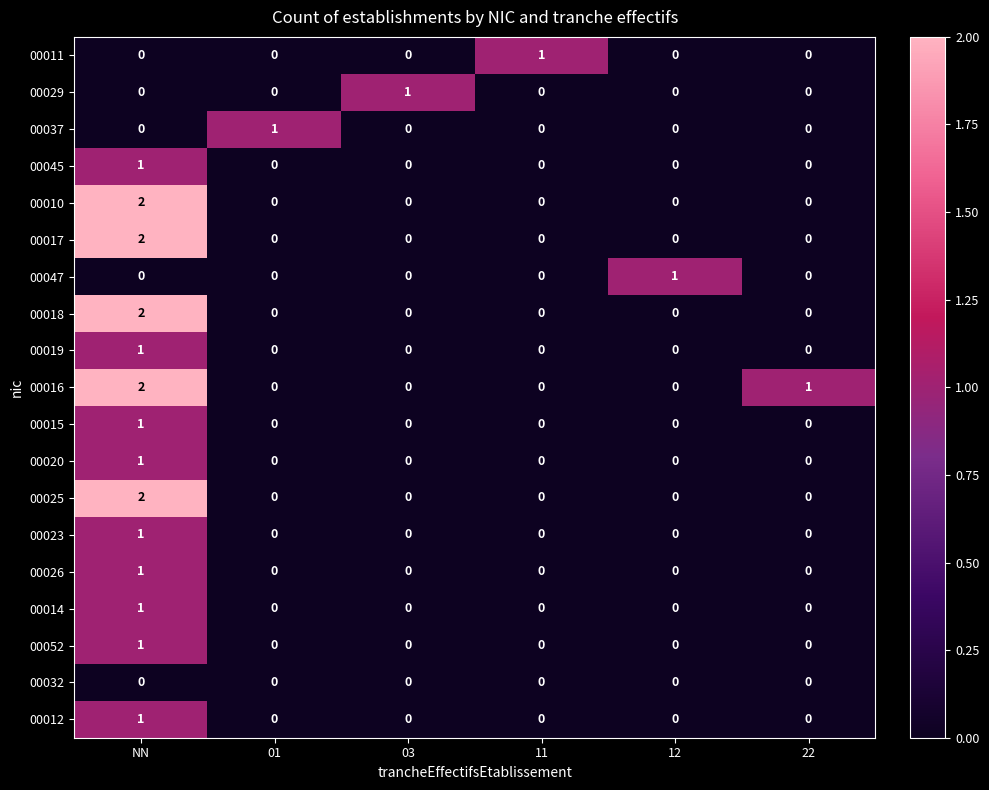

At how many categories does at least one series exceed 0?

6